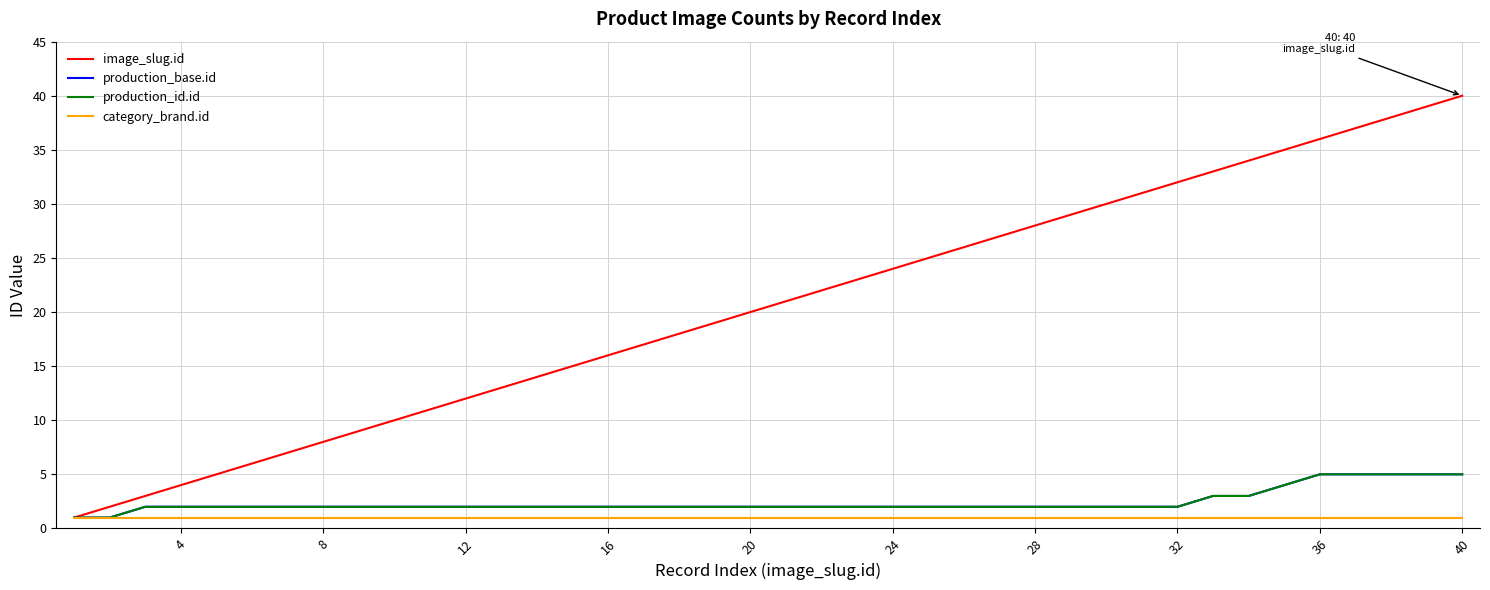

Does the chart display data point markers on the line(s)?

No